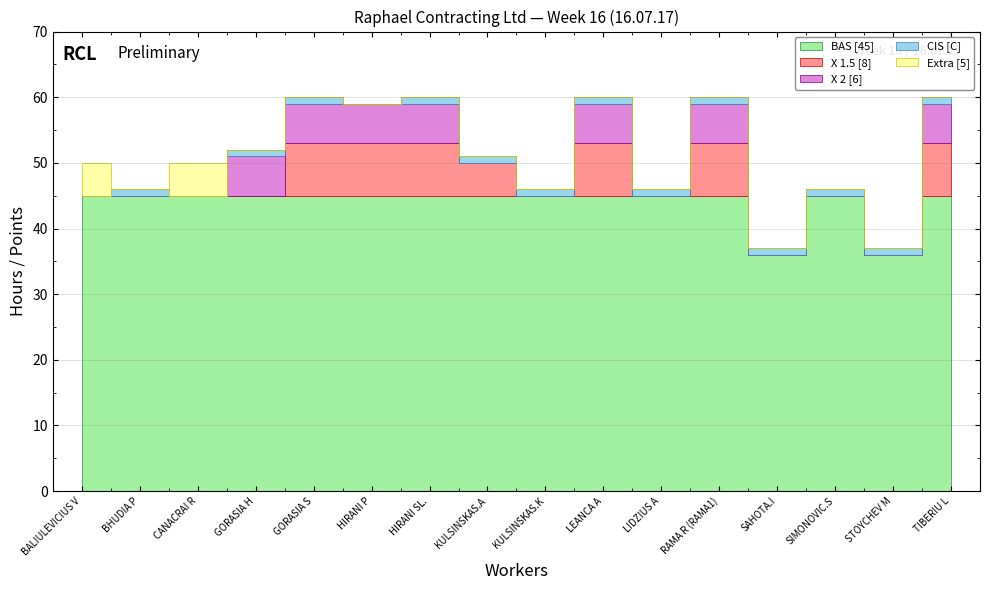

How many lines are shown in the chart?

5